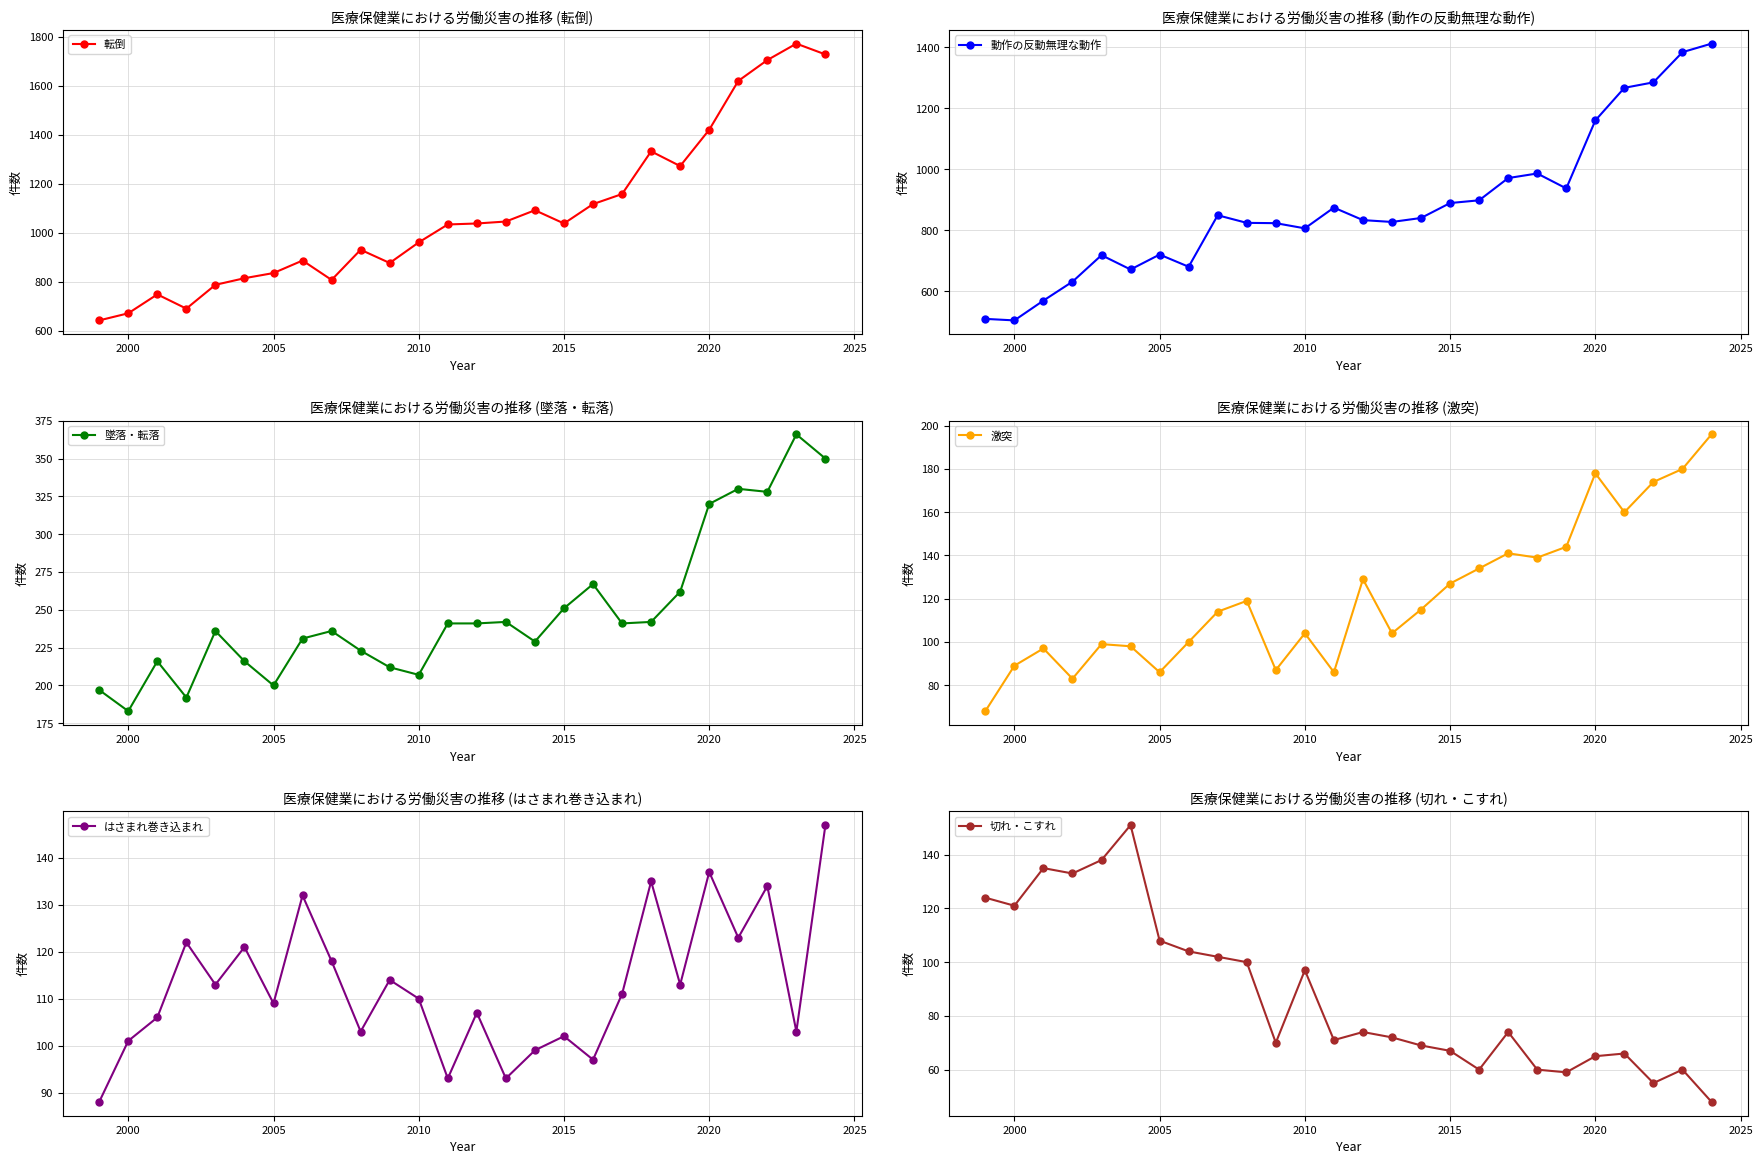

What is the difference between the maximum and minimum values in the 切れ・こすれ series?

103